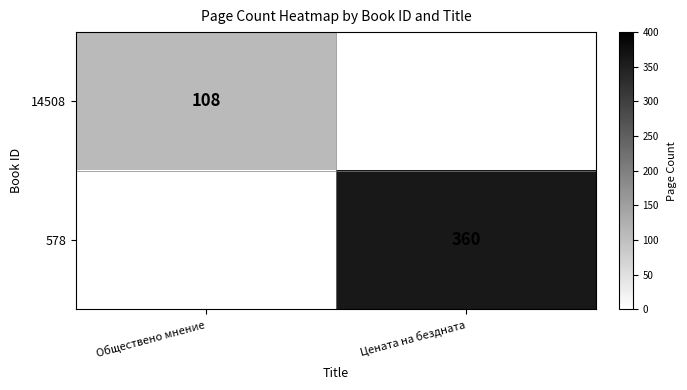

The value of 14508 at Обществено мнение is 108. True or false?

True